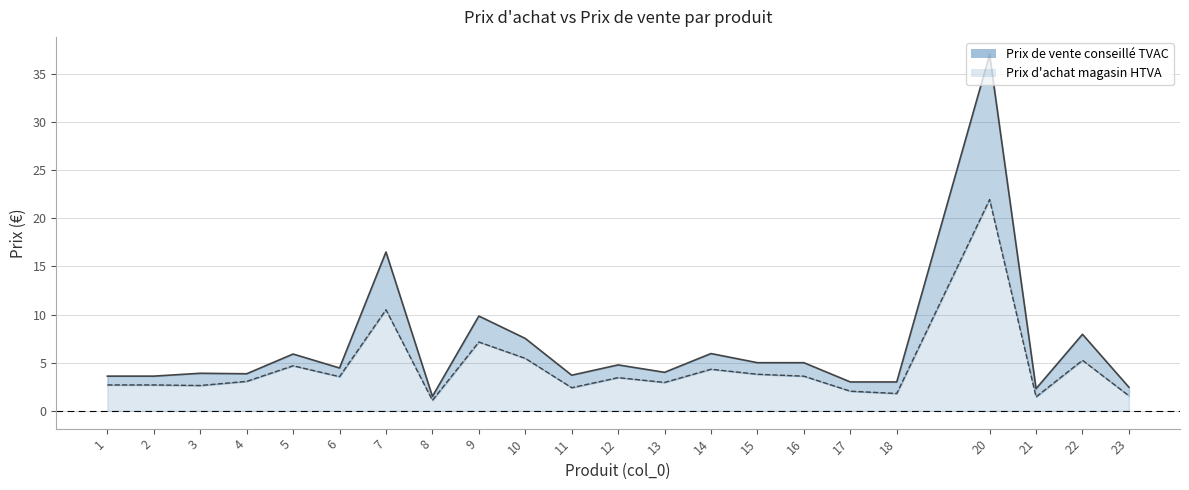

The Prix d'achat magasin HTVA (line) series shows 5.5 at 10. True or false?

True